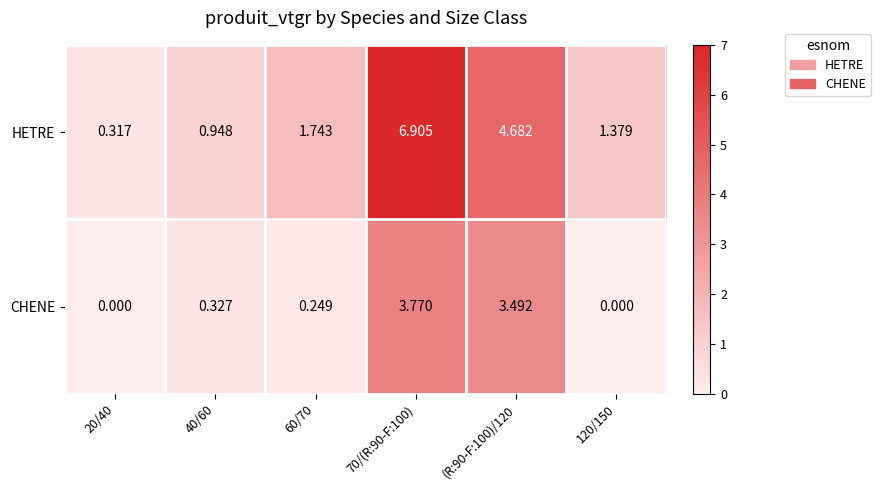

Rank the series by their average value, from lowest to highest.

CHENE, HETRE